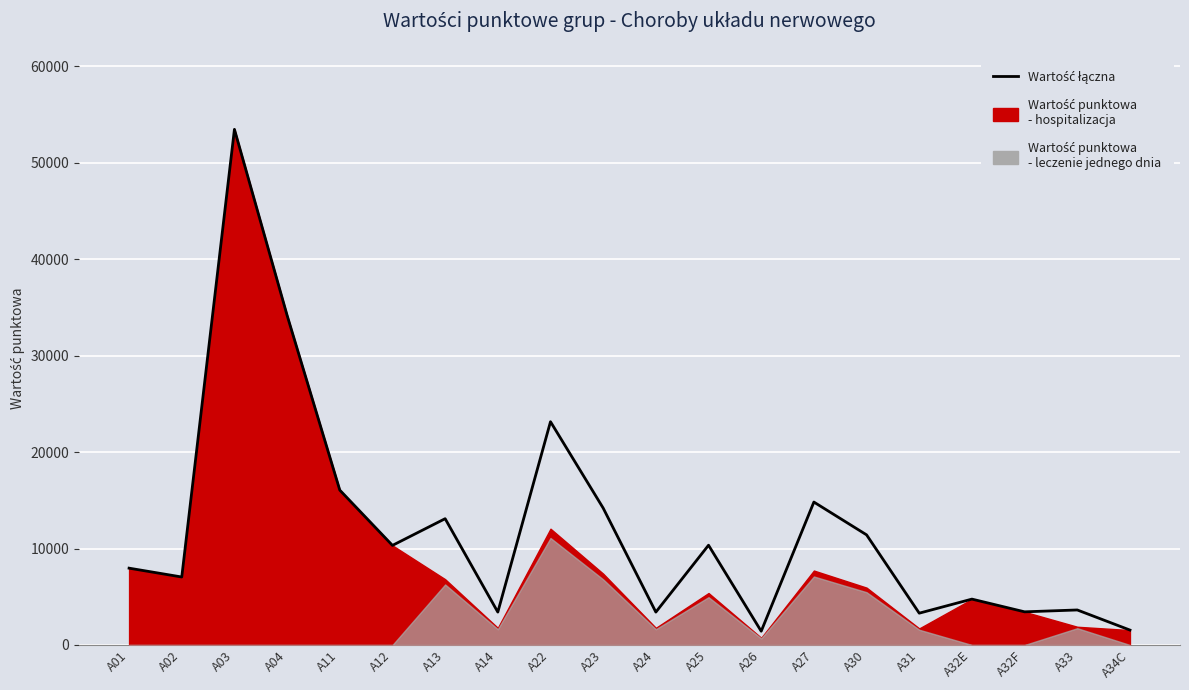

List the labels in order of value, largest first.

A03, A04, A22, A11, A27, A23, A13, A30, A25, A12, A01, A02, A32E, A33, A32F, A14, A24, A31, A34C, A26